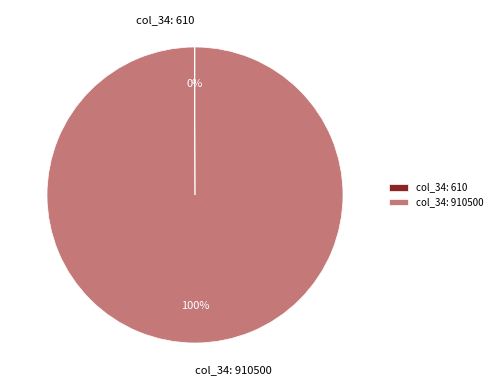

Which category has the biggest portion of the pie?

col_34: 910500